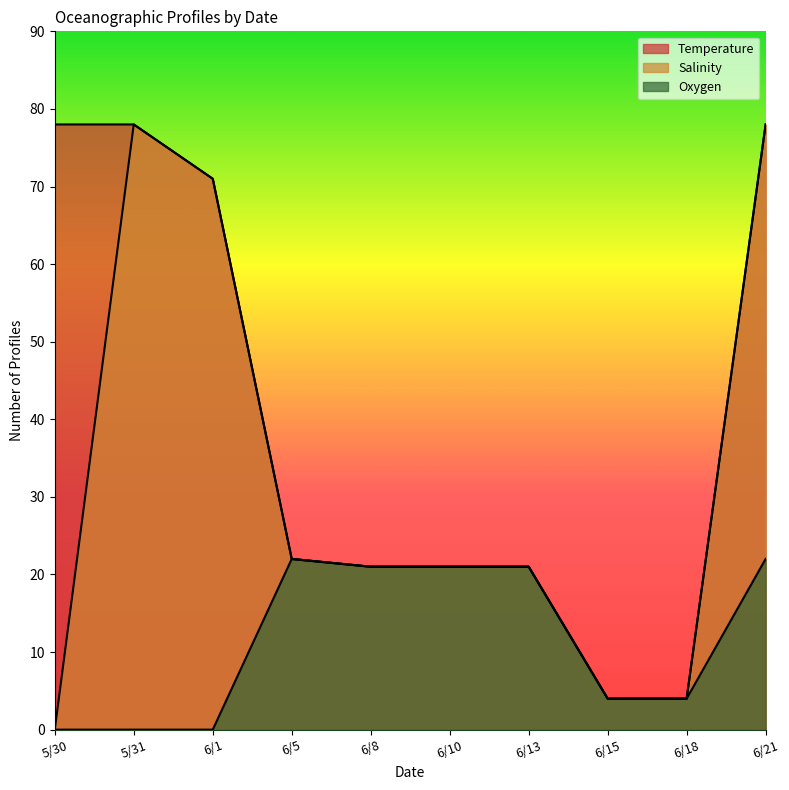

List the series in order of their peak value, highest first.

Temperature, Salinity, Oxygen